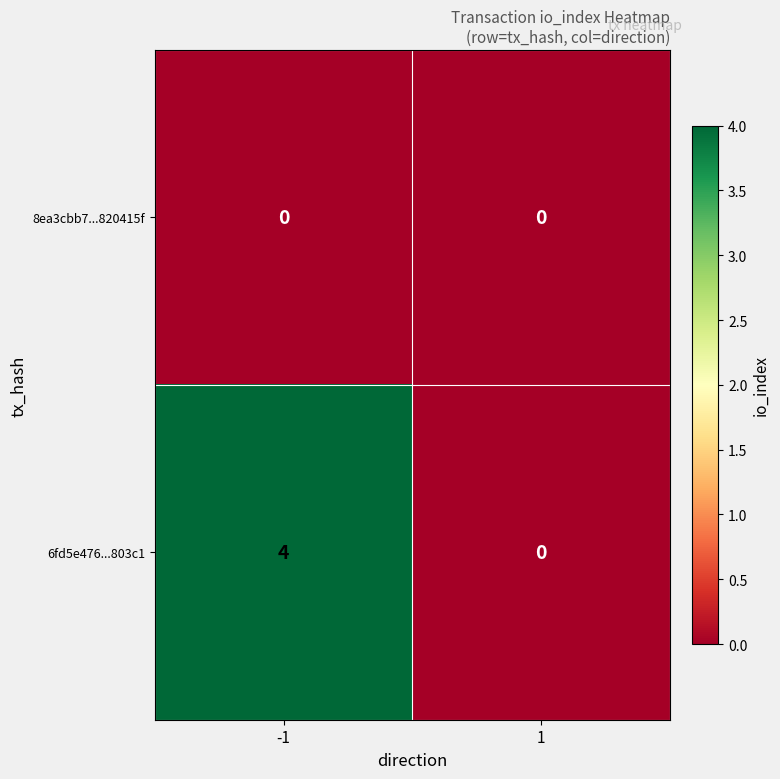

Which series has the largest range (max minus min)?

6fd5e476...803c1